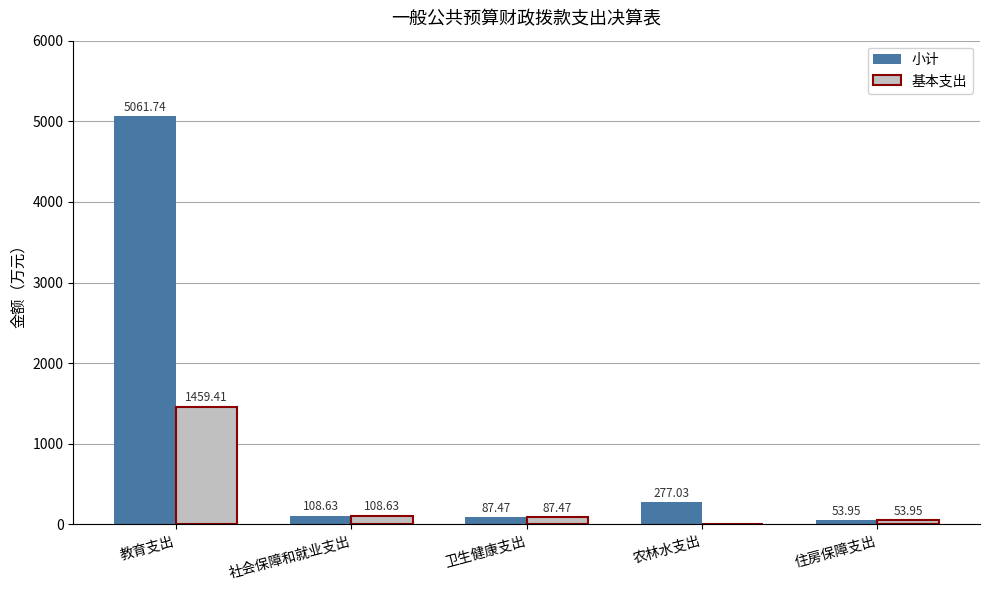

Reading left to right, extract all data points from this chart.

小计: 5061.7	108.6	87.5	277.0	54.0
基本支出: 1459.4	108.6	87.5	0.0	54.0